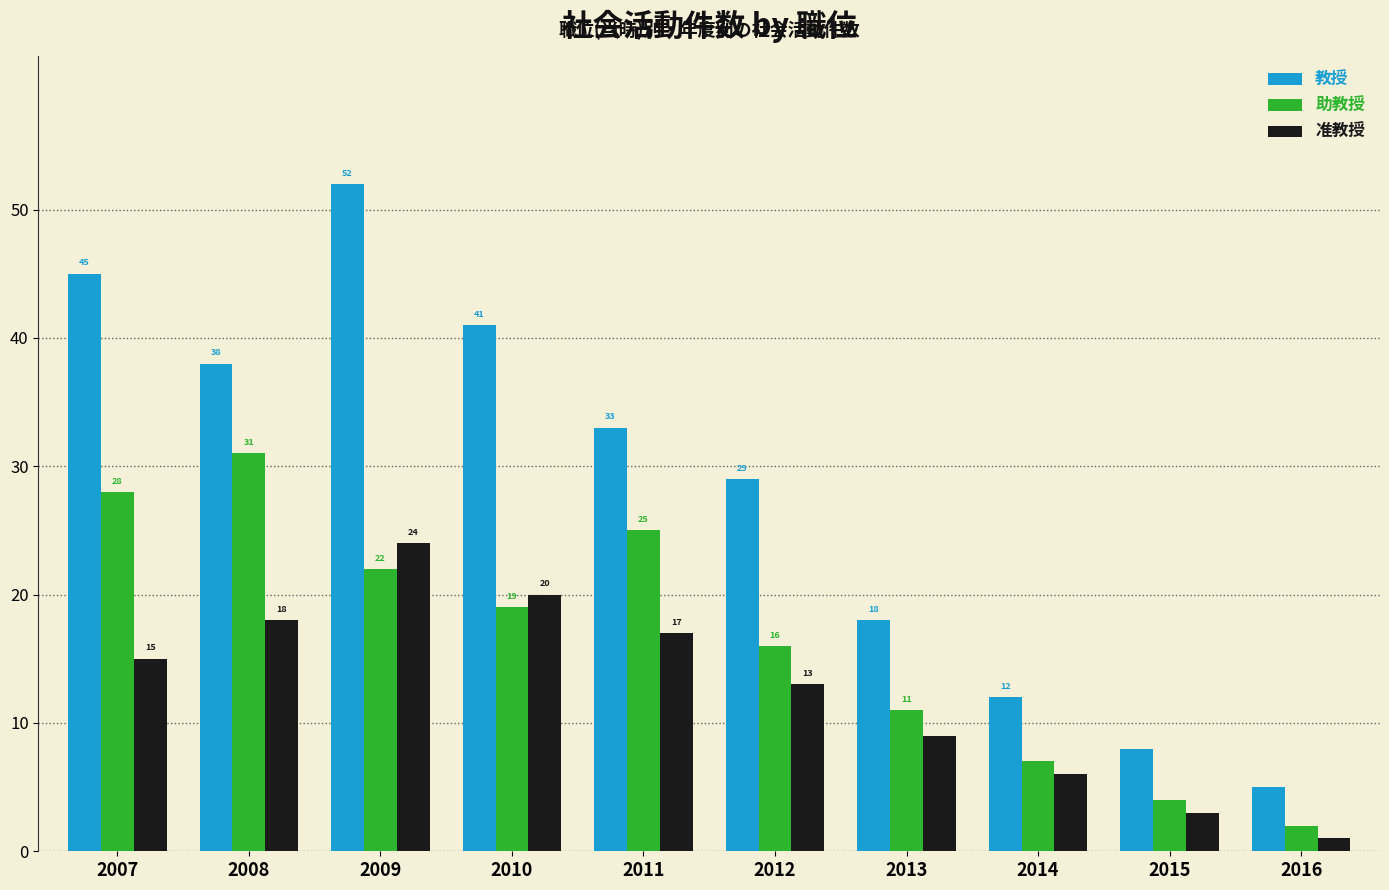

Where is 教授 nearest to the value 28?

2012